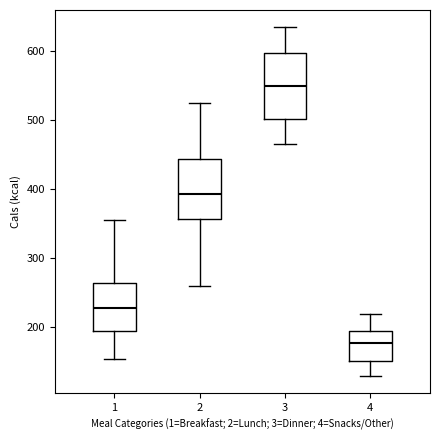

Which box has the highest median line?

3